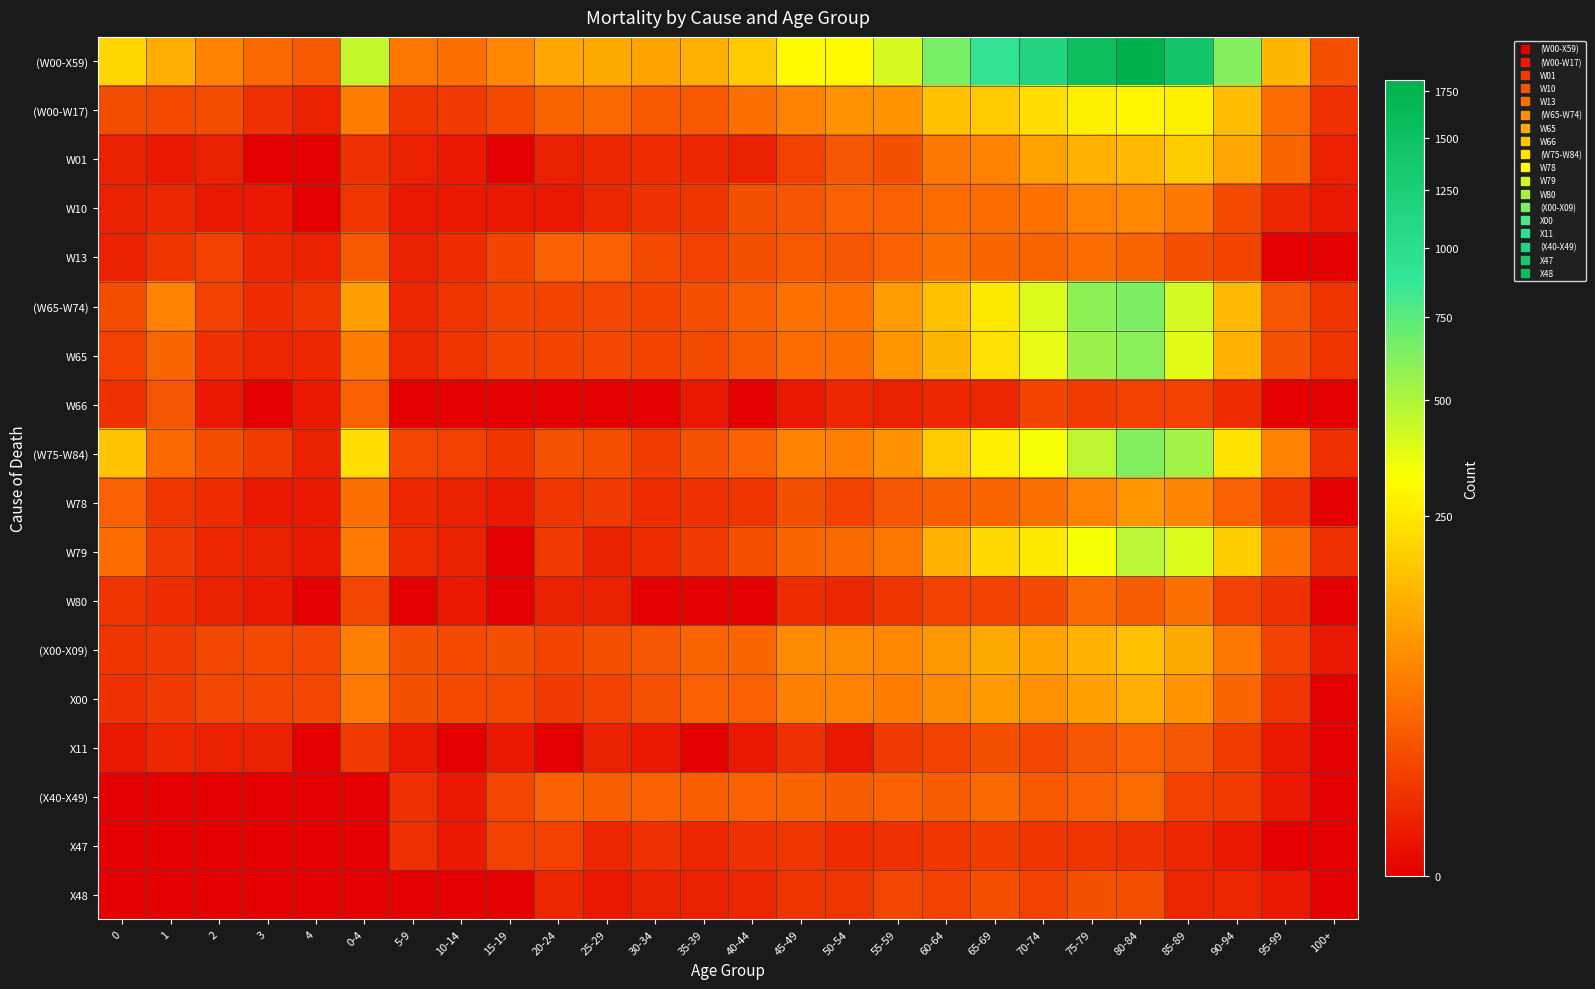

Reading left to right, transcribe all the data shown in this chart.

(W00-X59): 0=209	1=124	2=60	3=35	4=24	0-4=452	5-9=48	10-14=42	15-19=66	20-24=109	25-29=113	30-34=107	35-39=128	40-44=177	45-49=305	50-54=303	55-59=407	60-64=653	65-69=917	70-74=1133	75-79=1546	80-84=1810	85-89=1403	90-94=618	95-99=140	100+=18
(W00-W17): 0=16	1=14	2=16	3=5	4=2	0-4=53	5-9=6	10-14=8	15-19=15	20-24=32	25-29=36	30-34=24	35-39=23	40-44=40	45-49=59	50-54=80	55-59=84	60-64=161	65-69=179	70-74=226	75-79=274	80-84=291	85-89=277	90-94=151	95-99=38	100+=5
W01: 0=2	1=1	2=2	3=0	4=0	0-4=5	5-9=2	10-14=1	15-19=0	20-24=2	25-29=3	30-34=4	35-39=3	40-44=2	45-49=10	50-54=21	55-59=18	60-64=49	65-69=61	70-74=103	75-79=128	80-84=145	85-89=182	90-94=111	95-99=33	100+=2
W10: 0=2	1=3	2=1	3=1	4=0	0-4=7	5-9=1	10-14=1	15-19=1	20-24=1	25-29=3	30-34=5	35-39=6	40-44=18	45-49=20	50-54=30	55-59=29	60-64=38	65-69=38	70-74=43	75-79=59	80-84=66	85-89=49	90-94=15	95-99=3	100+=1
W13: 0=2	1=6	2=11	3=3	4=2	0-4=24	5-9=2	10-14=4	15-19=12	20-24=29	25-29=29	30-34=15	35-39=11	40-44=18	45-49=23	50-54=22	55-59=29	60-64=39	65-69=33	70-74=32	75-79=37	80-84=31	85-89=17	90-94=12	95-99=0	100+=0
(W65-W74): 0=16	1=61	2=11	3=4	4=6	0-4=98	5-9=3	10-14=6	15-19=12	20-24=12	25-29=13	30-34=12	35-39=17	40-44=27	45-49=44	50-54=43	55-59=93	60-64=156	65-69=255	70-74=400	75-79=591	80-84=636	85-89=409	90-94=145	95-99=21	100+=6
W65: 0=10	1=33	2=5	3=3	4=3	0-4=54	5-9=3	10-14=6	15-19=12	20-24=12	25-29=13	30-34=12	35-39=15	40-44=24	45-49=38	50-54=39	55-59=85	60-64=138	65-69=234	70-74=368	75-79=552	80-84=595	85-89=383	90-94=130	95-99=19	100+=6
W66: 0=5	1=21	2=1	3=0	4=1	0-4=28	5-9=0	10-14=0	15-19=0	20-24=0	25-29=0	30-34=0	35-39=1	40-44=0	45-49=1	50-54=3	55-59=2	60-64=3	65-69=3	70-74=12	75-79=9	80-84=11	85-89=10	90-94=4	95-99=0	100+=0
(W75-W84): 0=166	1=34	2=16	3=9	4=2	0-4=227	5-9=13	10-14=10	15-19=6	20-24=19	25-29=17	30-34=9	35-39=19	40-44=29	45-49=59	50-54=55	55-59=81	60-64=177	65-69=270	70-74=333	75-79=463	80-84=625	85-89=535	90-94=242	95-99=63	100+=5
W78: 0=29	1=7	2=4	3=1	4=1	0-4=42	5-9=3	10-14=2	15-19=1	20-24=7	25-29=8	30-34=4	35-39=5	40-44=6	45-49=18	50-54=11	55-59=22	60-64=27	65-69=33	70-74=40	75-79=63	80-84=86	85-89=64	90-94=28	95-99=7	100+=0
W79: 0=37	1=8	2=3	3=2	4=1	0-4=51	5-9=4	10-14=2	15-19=0	20-24=8	25-29=2	30-34=4	35-39=8	40-44=17	45-49=33	50-54=34	55-59=48	60-64=126	65-69=214	70-74=251	75-79=335	80-84=473	85-89=398	90-94=186	95-99=44	100+=5
W80: 0=6	1=4	2=2	3=1	4=0	0-4=13	5-9=0	10-14=1	15-19=0	20-24=2	25-29=2	30-34=0	35-39=0	40-44=0	45-49=4	50-54=3	55-59=6	60-64=11	65-69=11	70-74=15	75-79=35	80-84=26	85-89=40	90-94=10	95-99=5	100+=0
(X00-X09): 0=6	1=8	2=13	3=15	4=13	0-4=55	5-9=18	10-14=15	15-19=18	20-24=12	25-29=17	30-34=22	35-39=32	40-44=33	45-49=69	50-54=70	55-59=67	60-64=88	65-69=113	70-74=106	75-79=132	80-84=156	85-89=115	90-94=47	95-99=11	100+=1
X00: 0=5	1=8	2=13	3=13	4=13	0-4=52	5-9=18	10-14=14	15-19=14	20-24=8	25-29=11	30-34=19	35-39=30	40-44=30	45-49=57	50-54=60	55-59=54	60-64=72	65-69=92	70-74=81	75-79=101	80-84=122	85-89=82	90-94=33	95-99=7	100+=0
X11: 0=1	1=3	2=2	3=2	4=0	0-4=8	5-9=1	10-14=0	15-19=1	20-24=0	25-29=2	30-34=1	35-39=0	40-44=1	45-49=5	50-54=1	55-59=8	60-64=10	65-69=18	70-74=13	75-79=21	80-84=28	85-89=22	90-94=9	95-99=1	100+=0
(X40-X49): 0=0	1=0	2=0	3=0	4=0	0-4=0	5-9=5	10-14=1	15-19=13	20-24=29	25-29=27	30-34=29	35-39=27	40-44=30	45-49=32	50-54=25	55-59=29	60-64=25	65-69=35	70-74=23	75-79=30	80-84=38	85-89=10	90-94=9	95-99=1	100+=0
X47: 0=0	1=0	2=0	3=0	4=0	0-4=0	5-9=5	10-14=1	15-19=10	20-24=10	25-29=3	30-34=5	35-39=3	40-44=5	45-49=7	50-54=4	55-59=5	60-64=7	65-69=9	70-74=6	75-79=6	80-84=5	85-89=3	90-94=1	95-99=0	100+=0
X48: 0=0	1=0	2=0	3=0	4=0	0-4=0	5-9=0	10-14=0	15-19=0	20-24=3	25-29=1	30-34=2	35-39=2	40-44=3	45-49=6	50-54=7	55-59=13	60-64=11	65-69=17	70-74=11	75-79=18	80-84=17	85-89=3	90-94=3	95-99=1	100+=0